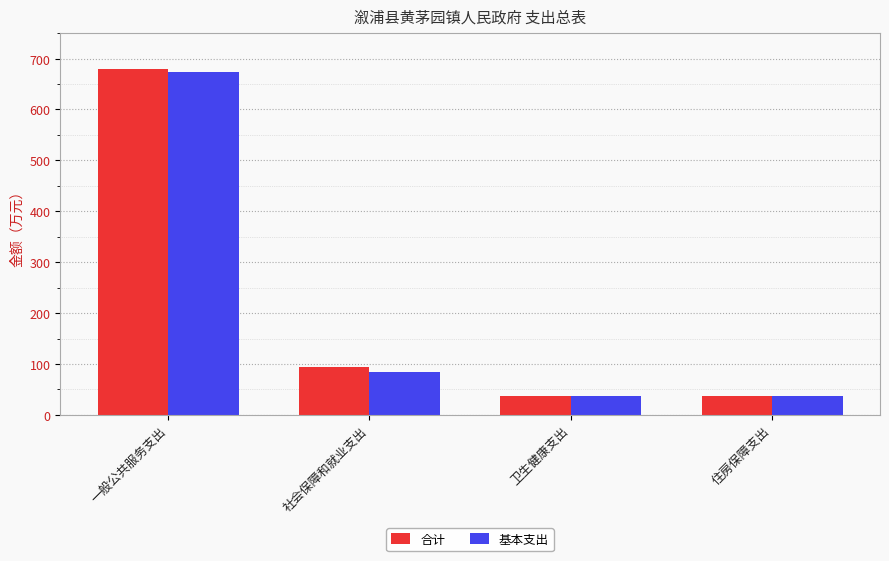

At which category is the sum across all series the highest?

一般公共服务支出